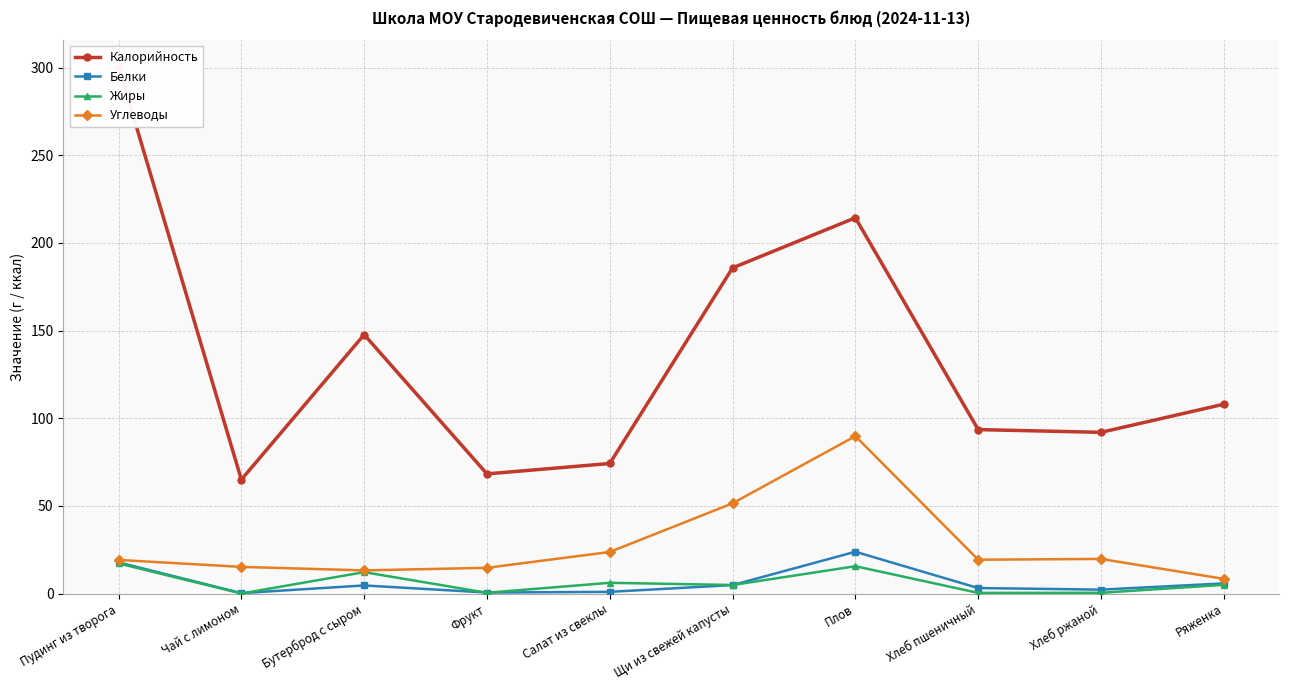

True or false: Калорийность and Жиры intersect in this chart.

False